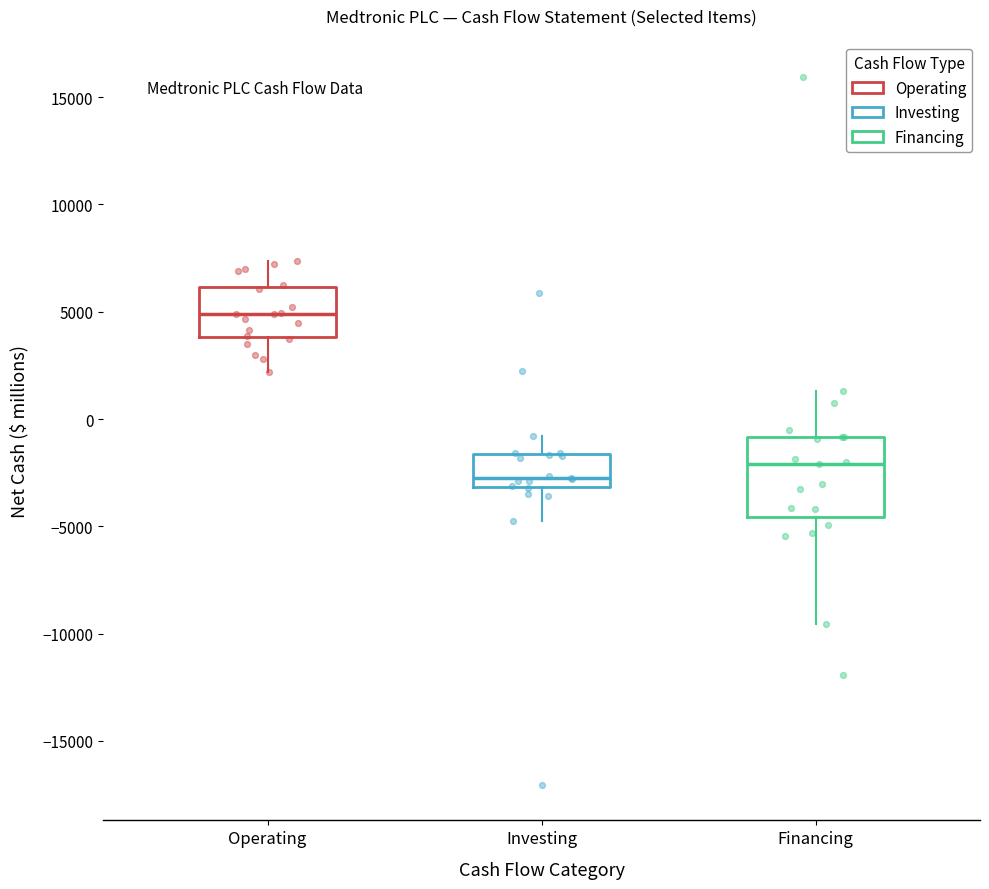

Reading left to right, read every box against the y-axis: the position of its median line, the range the box covers, and the ends of its whiskers. The values are not printed on the chart, so give them approximately, as read against the axis.

Operating: median 5000, box 4000 to 6000, whiskers 2000 to 7500
Investing: median -2500, box -3000 to -1500, whiskers -5000 to -1000
Financing: median -2000, box -4500 to -1000, whiskers -9500 to 1500